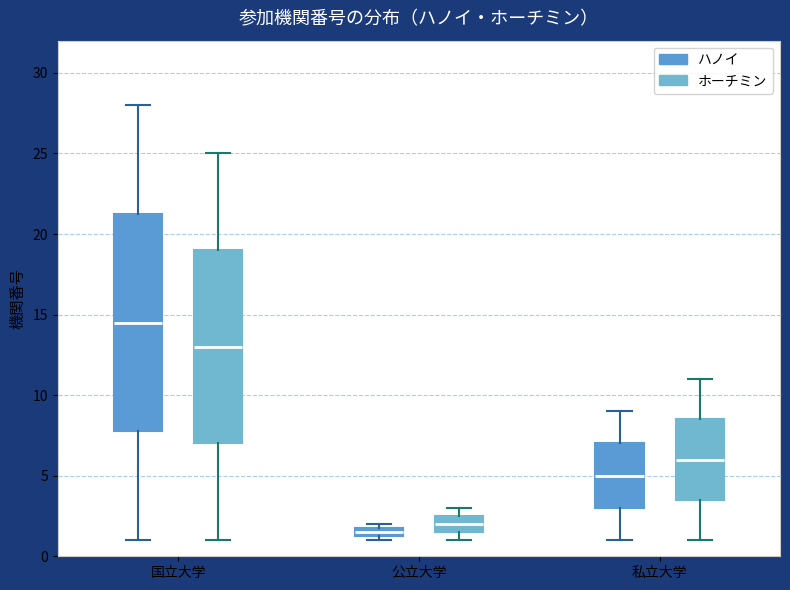

Which box is the tallest, from its lower edge to its upper edge?

国立大学 (ハノイ)